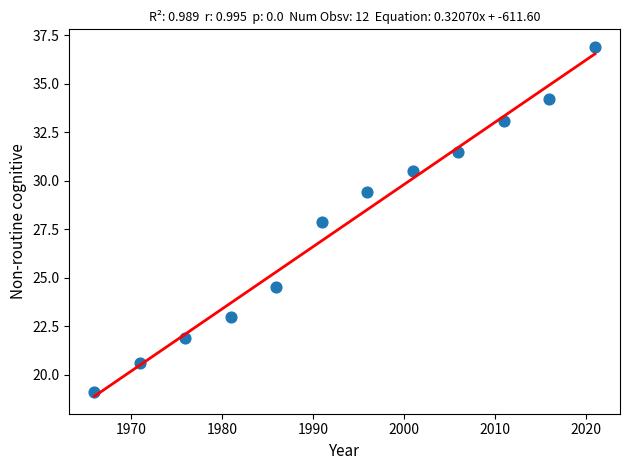

What is the range of X values (max minus min)?

55.0